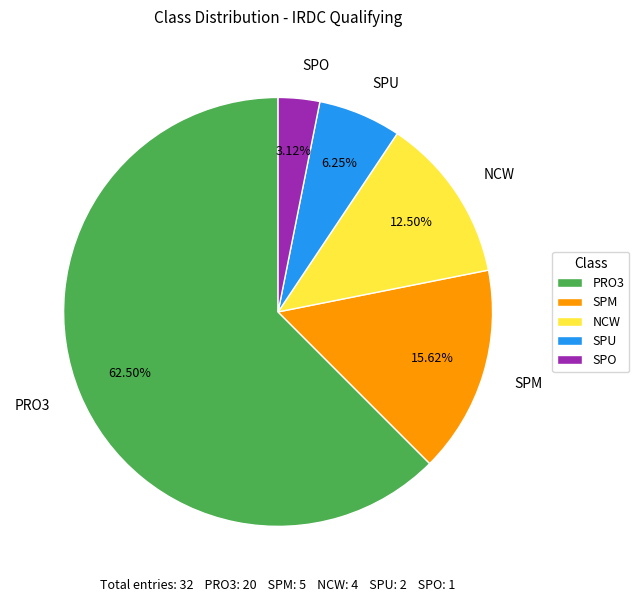

Which slice is the smallest?

SPO